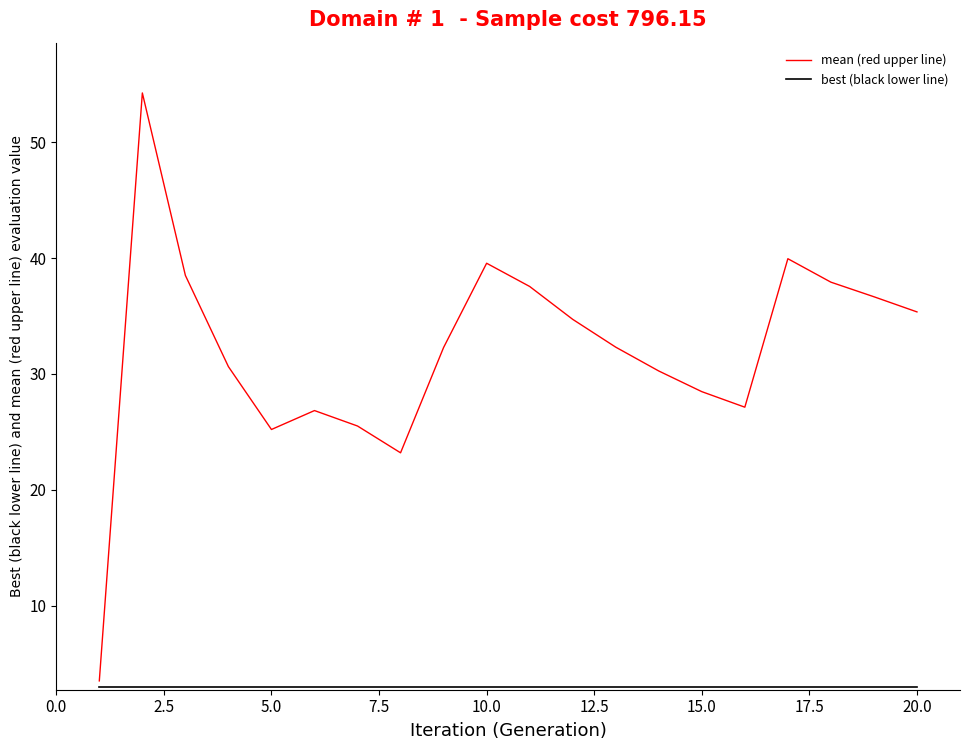

Which series has the largest total across all categories?

mean (red upper line)